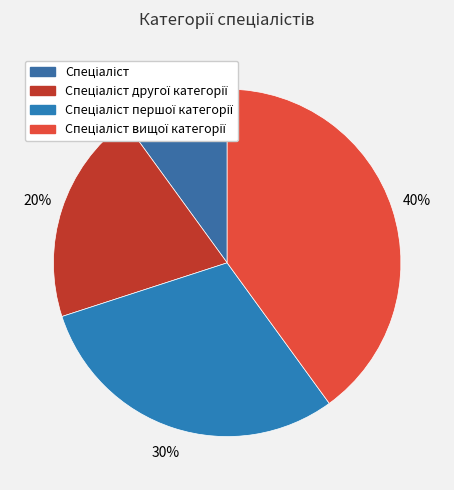

Is there a majority slice in this chart?

No